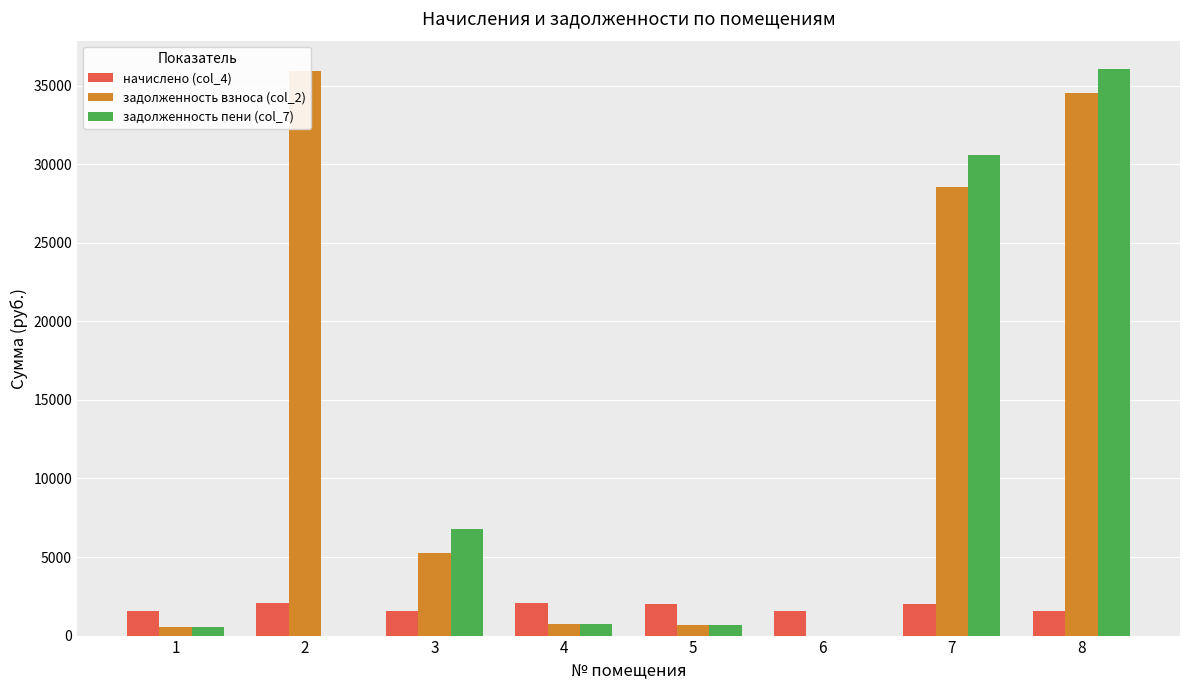

Is the value of задолженность взноса (col_2) at 1 greater than the value of задолженность пени (col_7) at 2?

Yes